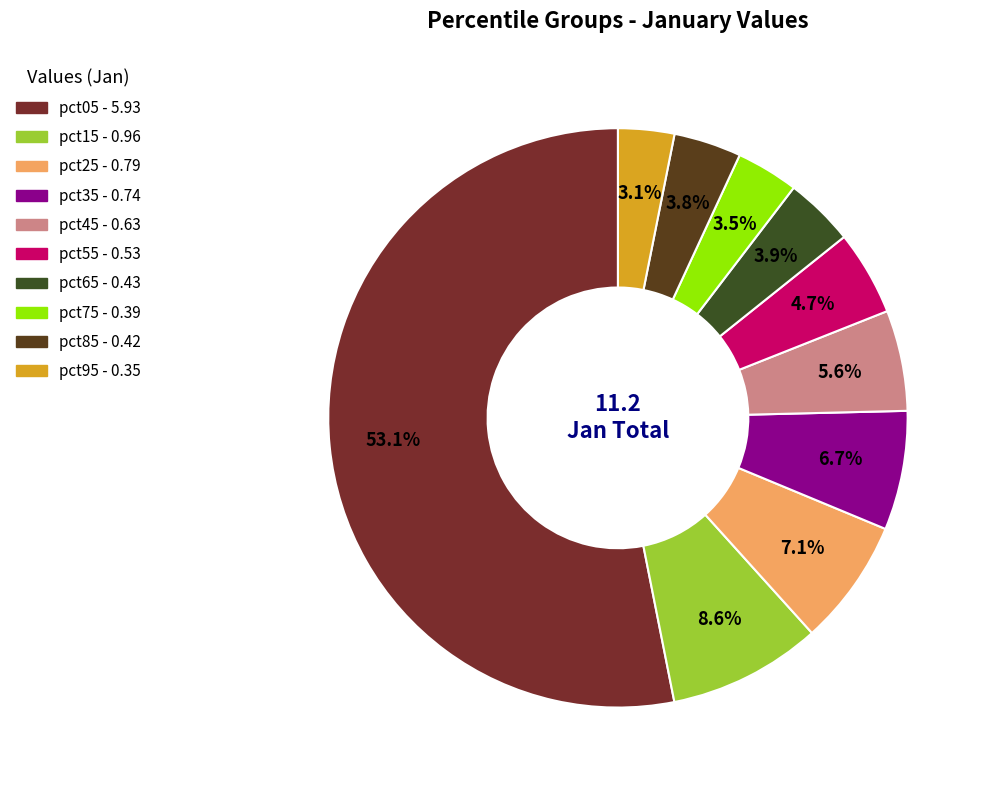

Does any single category account for the majority?

Yes